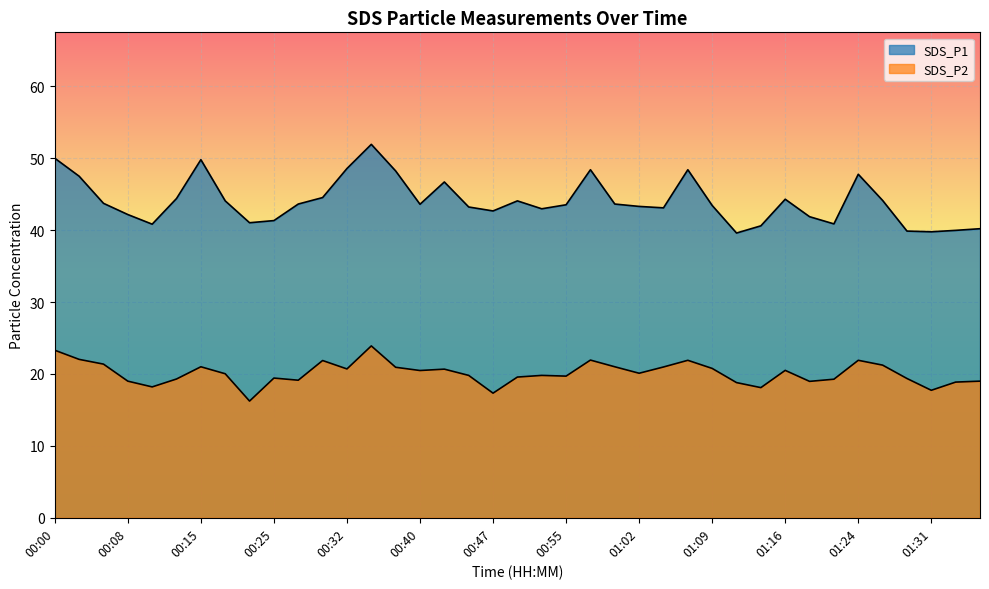

Which category has the lowest value in the SDS_P1 series?

01:12